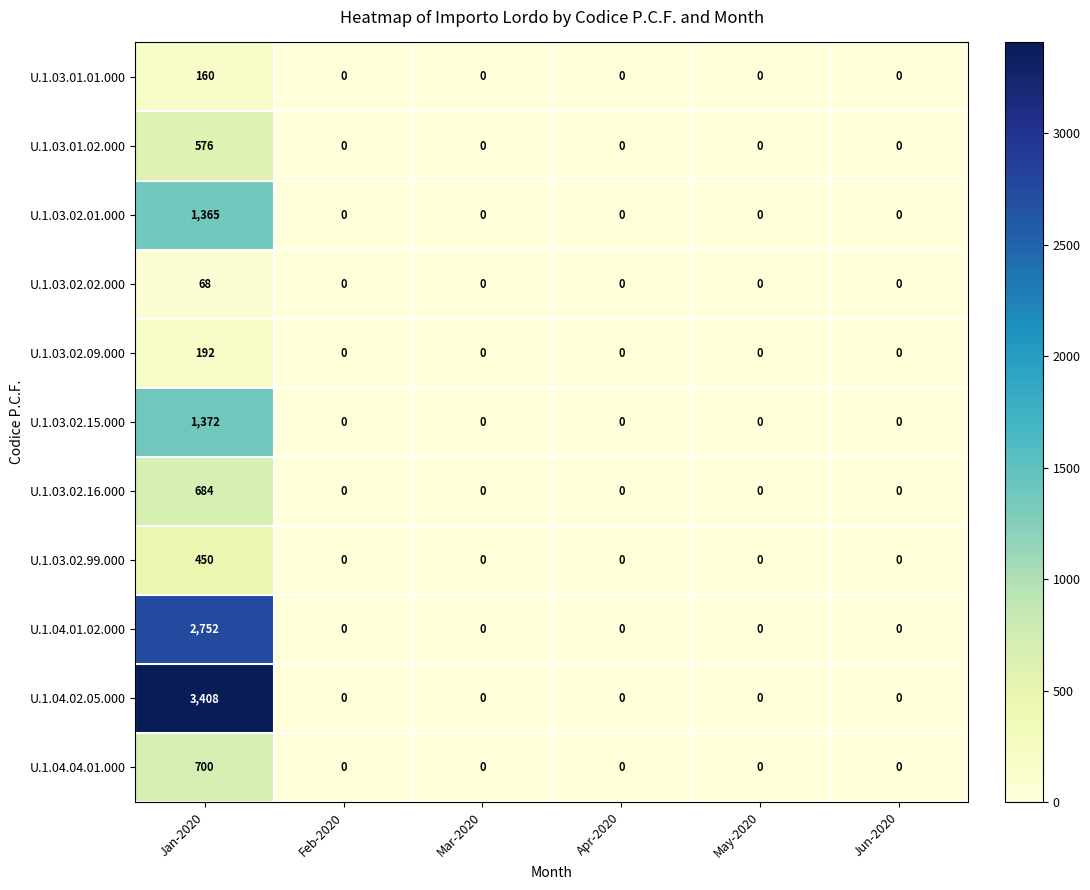

Rank the series by their maximum value, from highest to lowest.

U.1.04.02.05.000, U.1.04.01.02.000, U.1.03.02.15.000, U.1.03.02.01.000, U.1.04.04.01.000, U.1.03.02.16.000, U.1.03.01.02.000, U.1.03.02.99.000, U.1.03.02.09.000, U.1.03.01.01.000, U.1.03.02.02.000